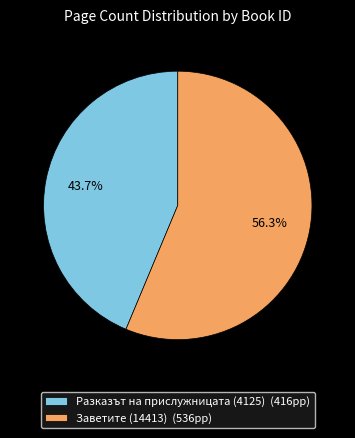

To the nearest percent, what is the average slice percentage?

50%